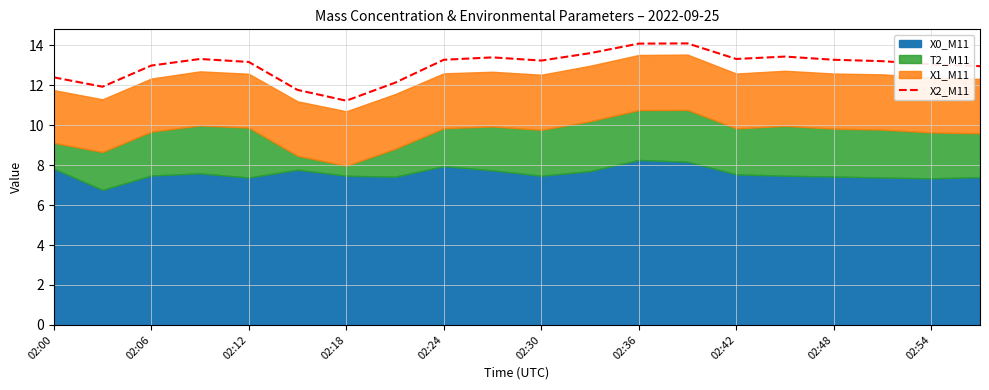

How many points are higher than both their immediate neighbors (excluding endpoints)?

4